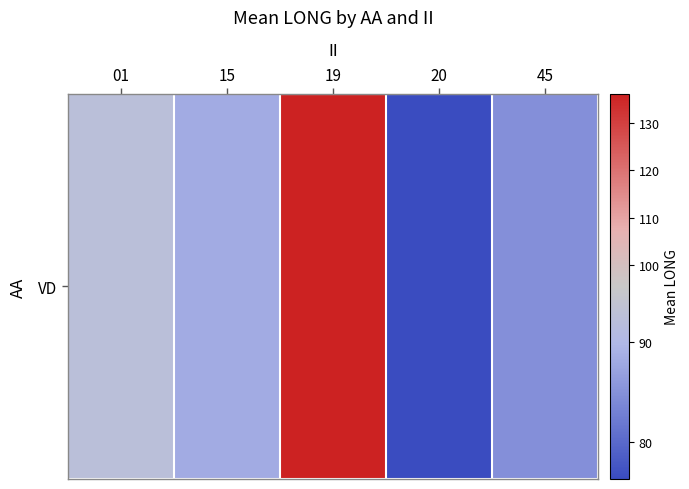

What is the sum of the values at 20 and 15?

164.5